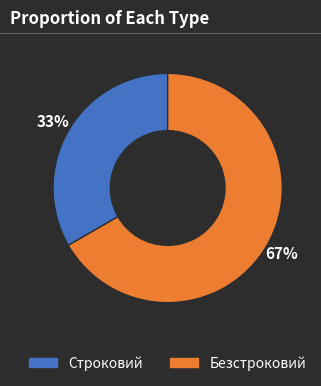

Rank the categories by value from highest to lowest.

Безстроковий, Строковий